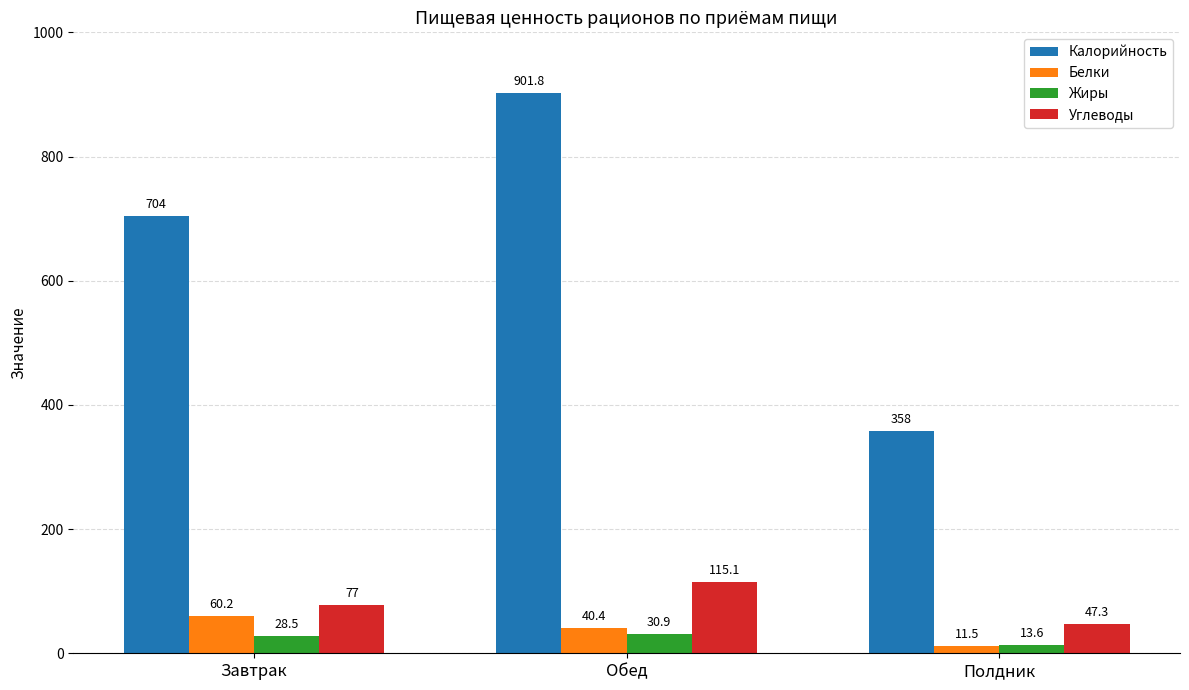

What is the sum of the Жиры values at Обед and Завтрак?

59.4